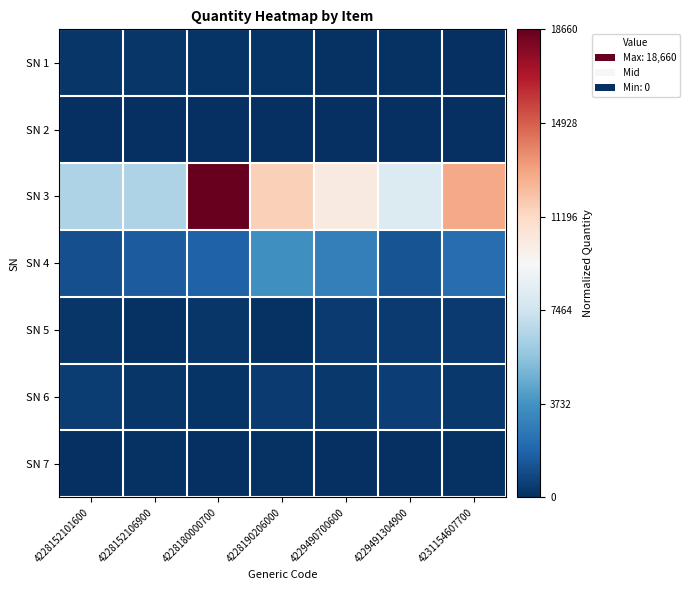

Between 4229490700600 and 4229491304900, which is larger?

4229490700600